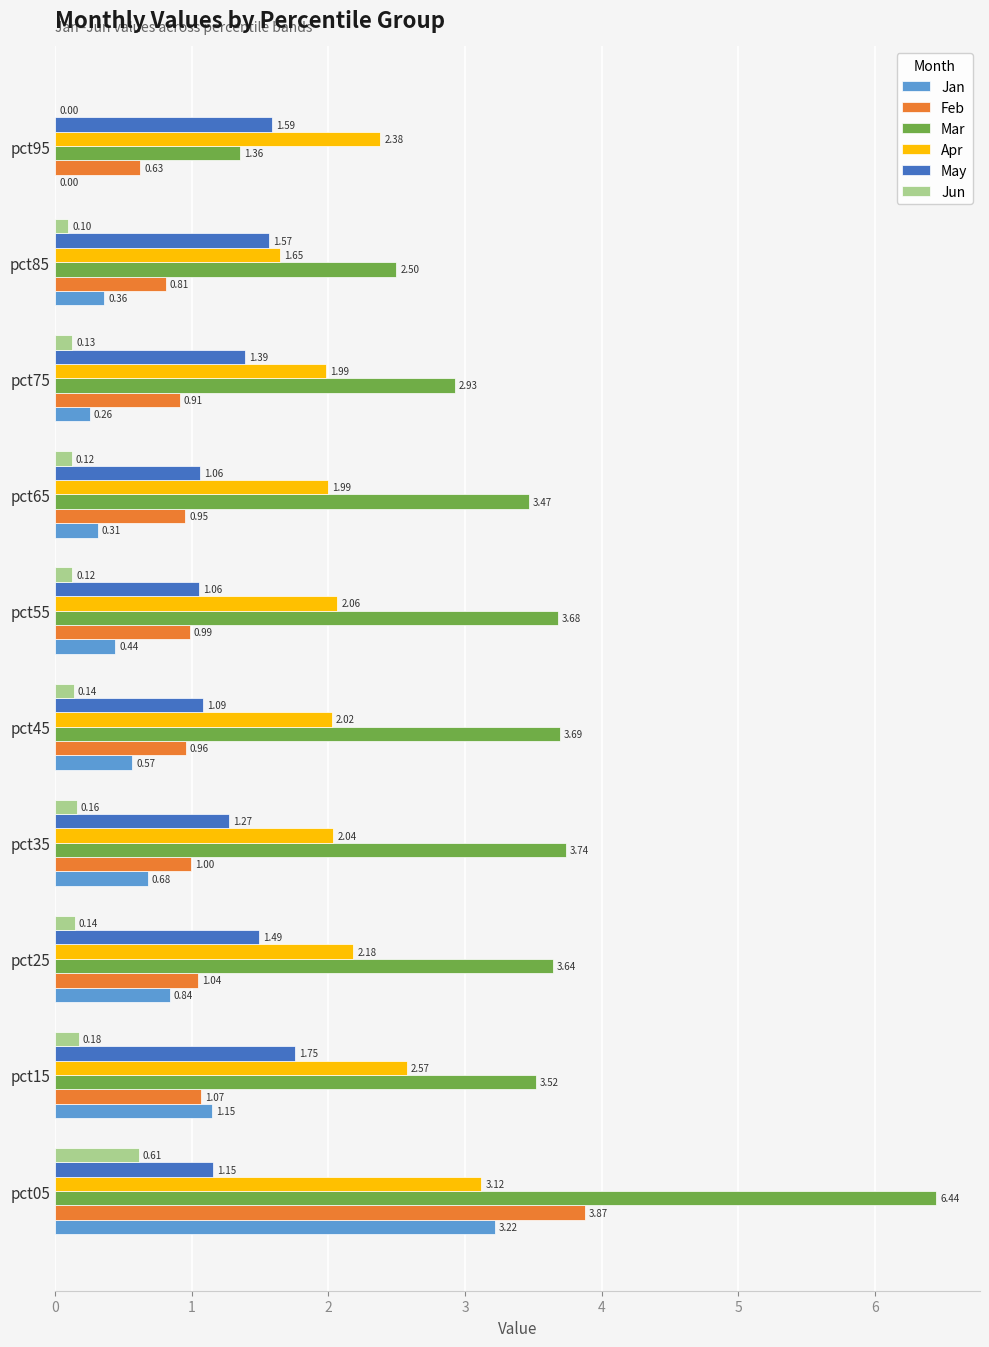

What is the total value across all series at pct45?

8.5